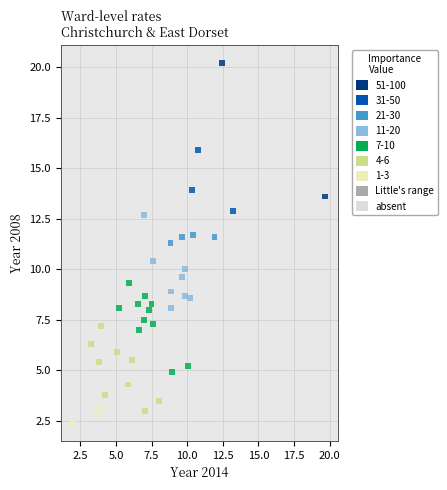

What Y value in the scatter plot is closest to 11?

11.3